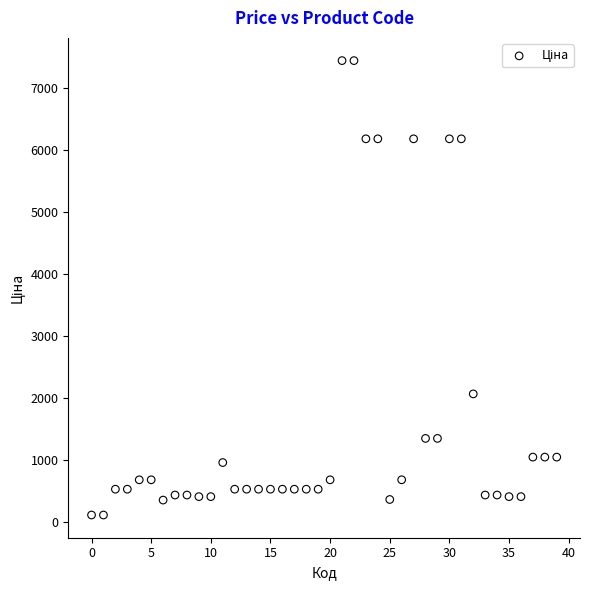

What is the range of Y values (max minus min)?

7332.8